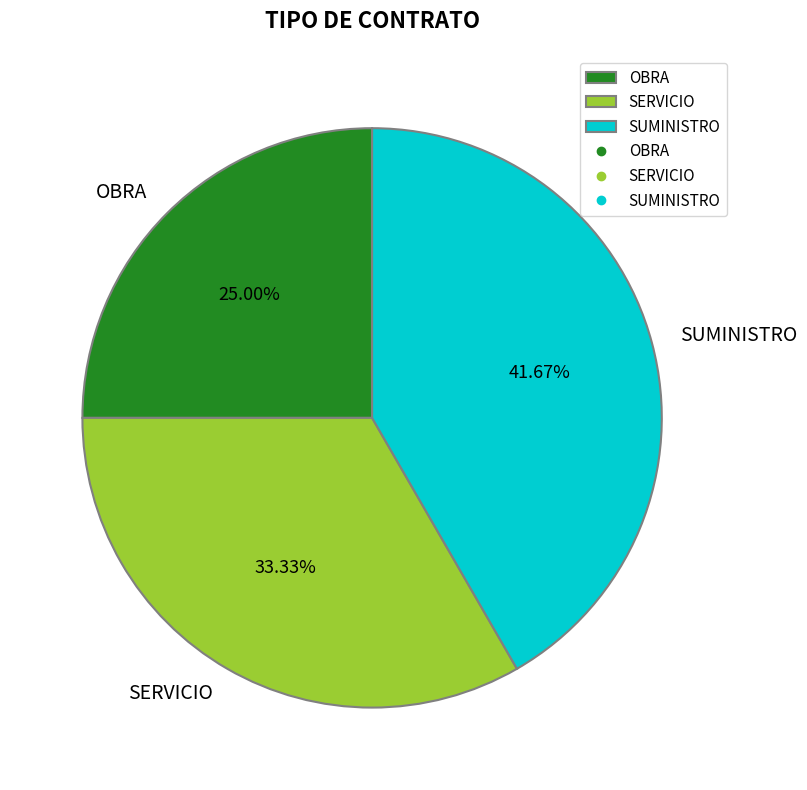

Is there any slice that represents more than half of the pie?

No